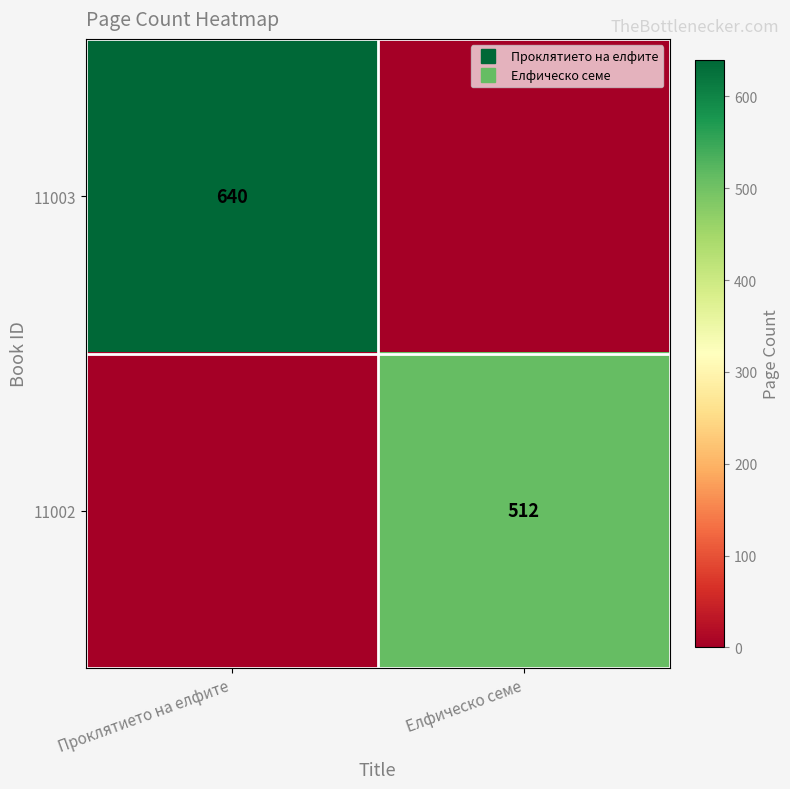

What is the maximum value for 11002?

512